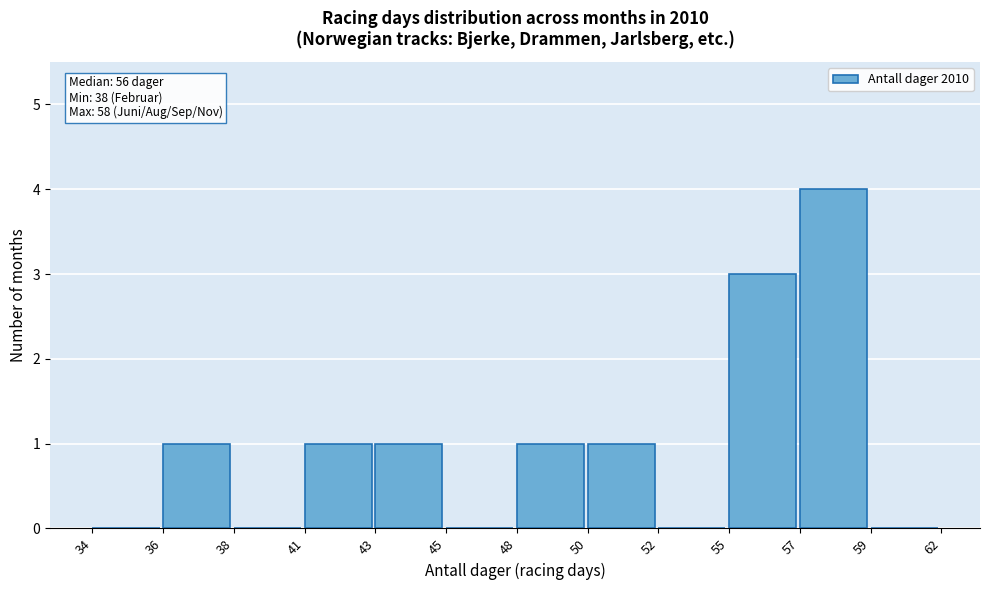

Reading left to right, list all the values displayed in this chart.

34=0	36=1	38=0	41=1	43=1	45=0	48=1	50=1	52=0	55=3	57=4	59=0